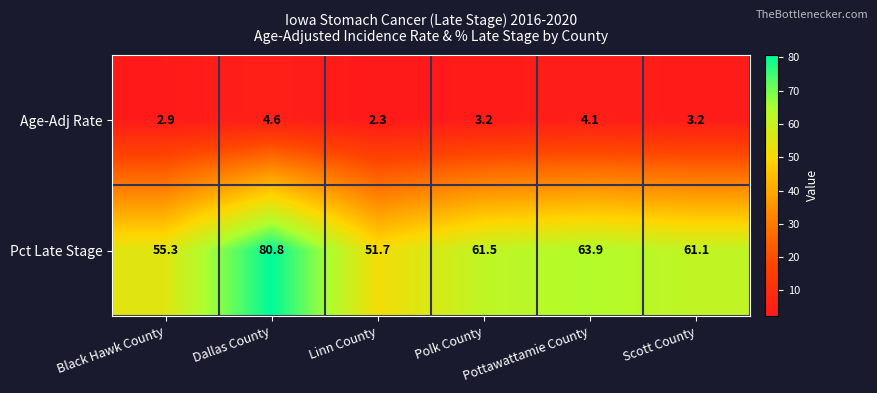

List the series in order of their peak value, highest first.

Pct Late Stage, Age-Adj Rate